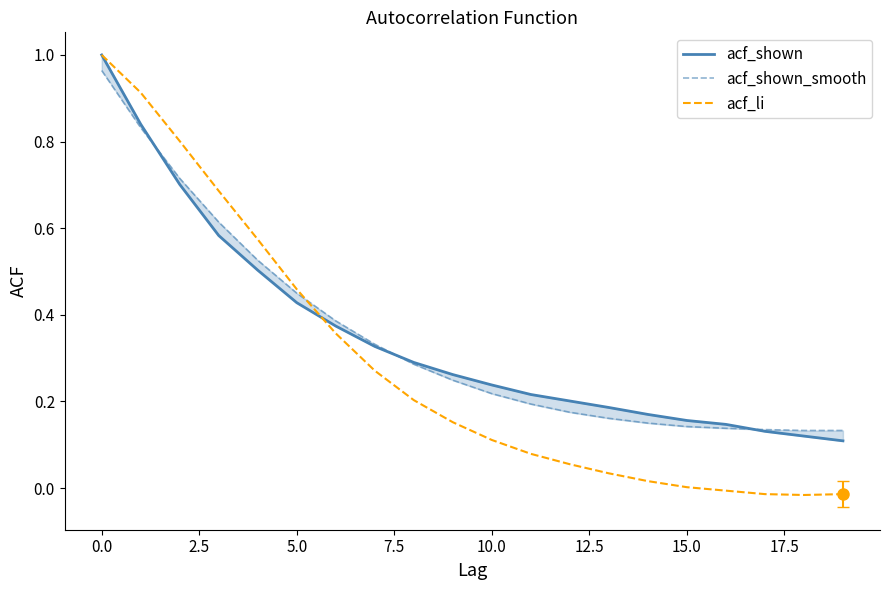

What is the average value of the acf_shown_smooth series?

0.3